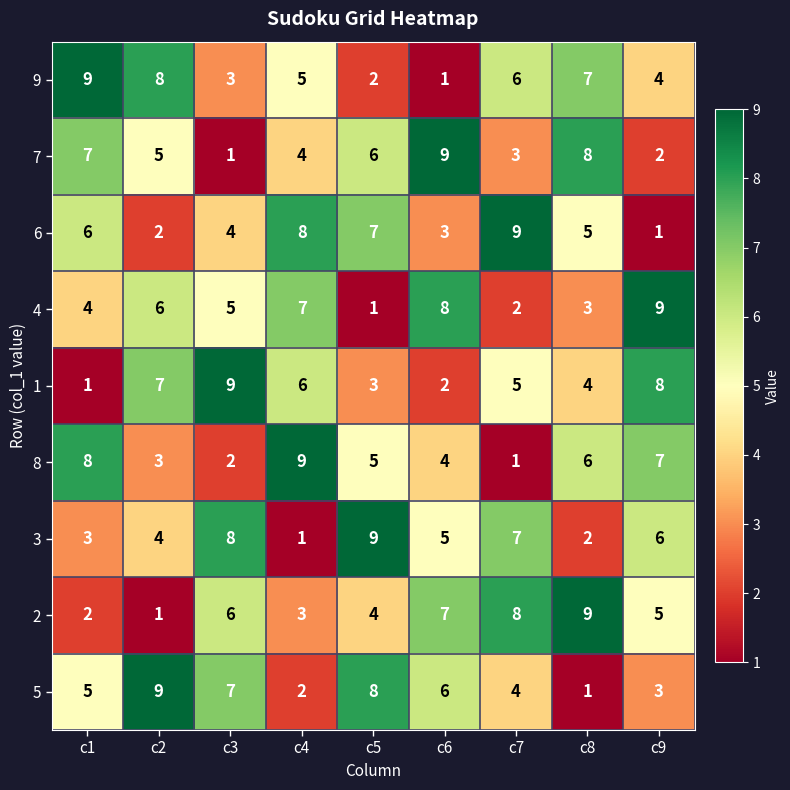

What is the minimum value shown in the chart?

1